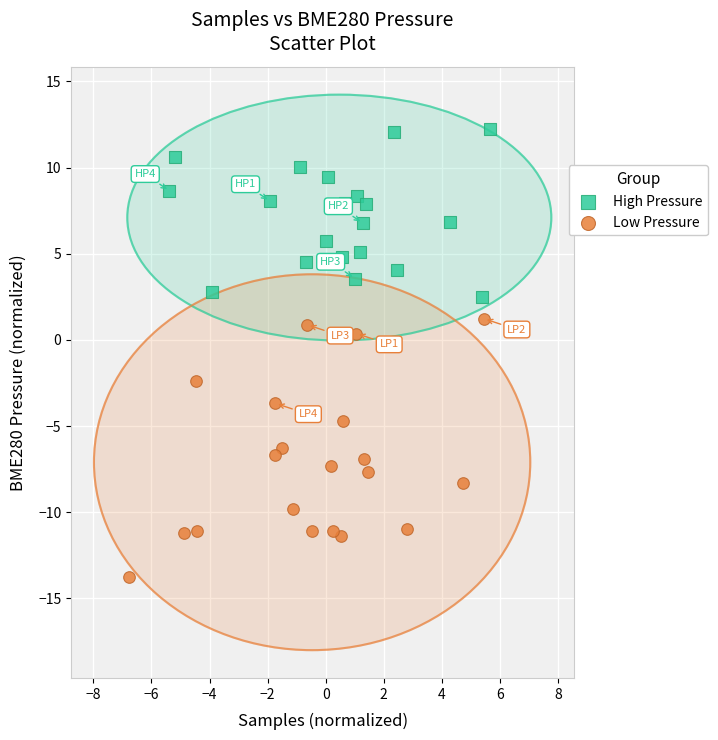

Which series contains the lowest Y value?

Low Pressure